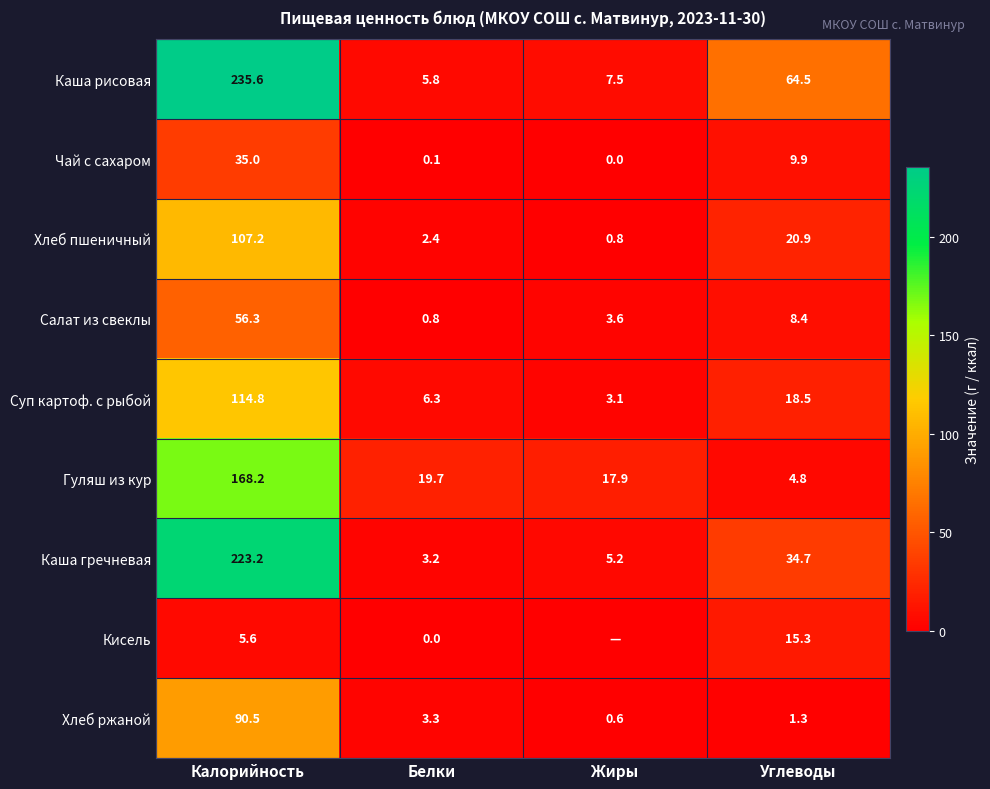

Between Калорийность and Углеводы, which series saw the biggest shift?

Каша гречневая